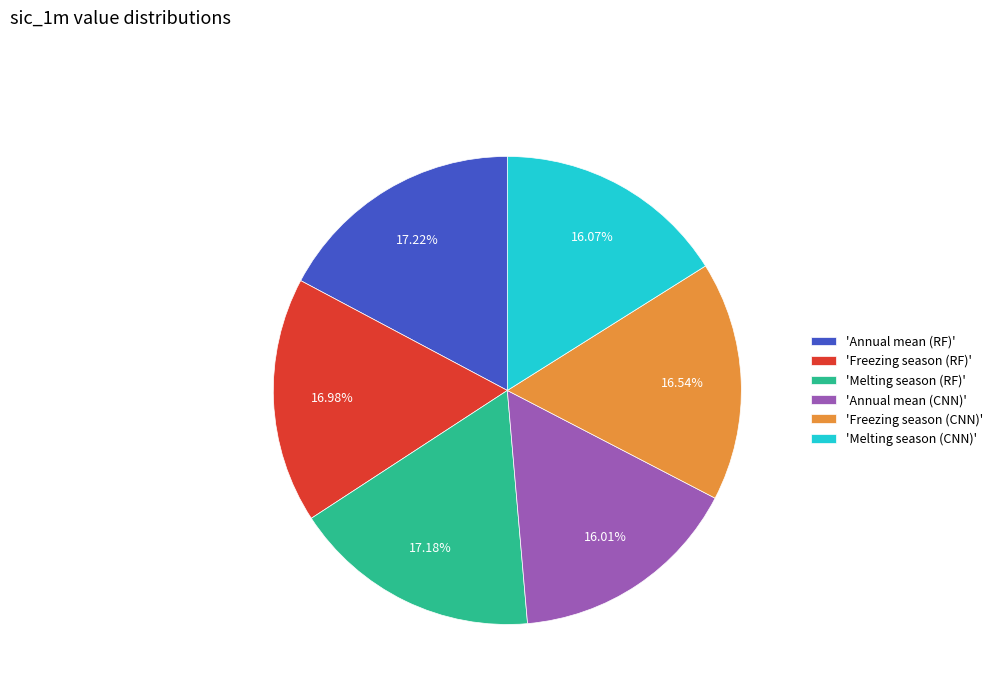

Combined, do 'Freezing season (CNN)' and 'Annual mean (CNN)' account for over 50%?

No